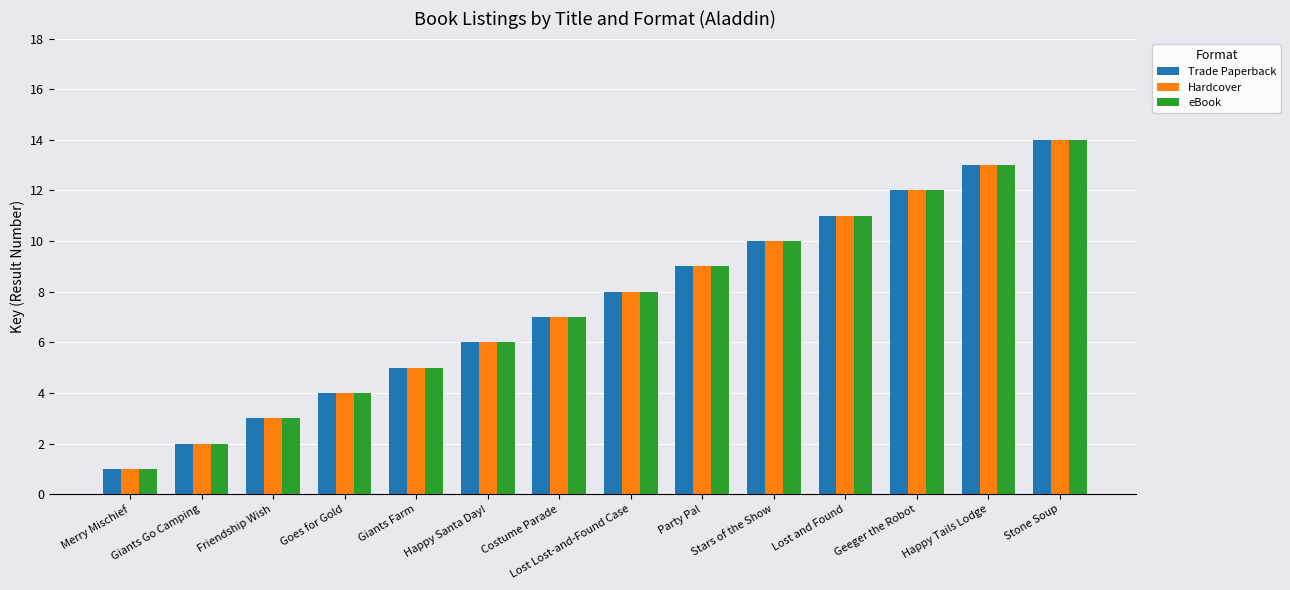

Is the value of Trade Paperback at Goes for Gold greater than the value of eBook at Friendship Wish?

Yes